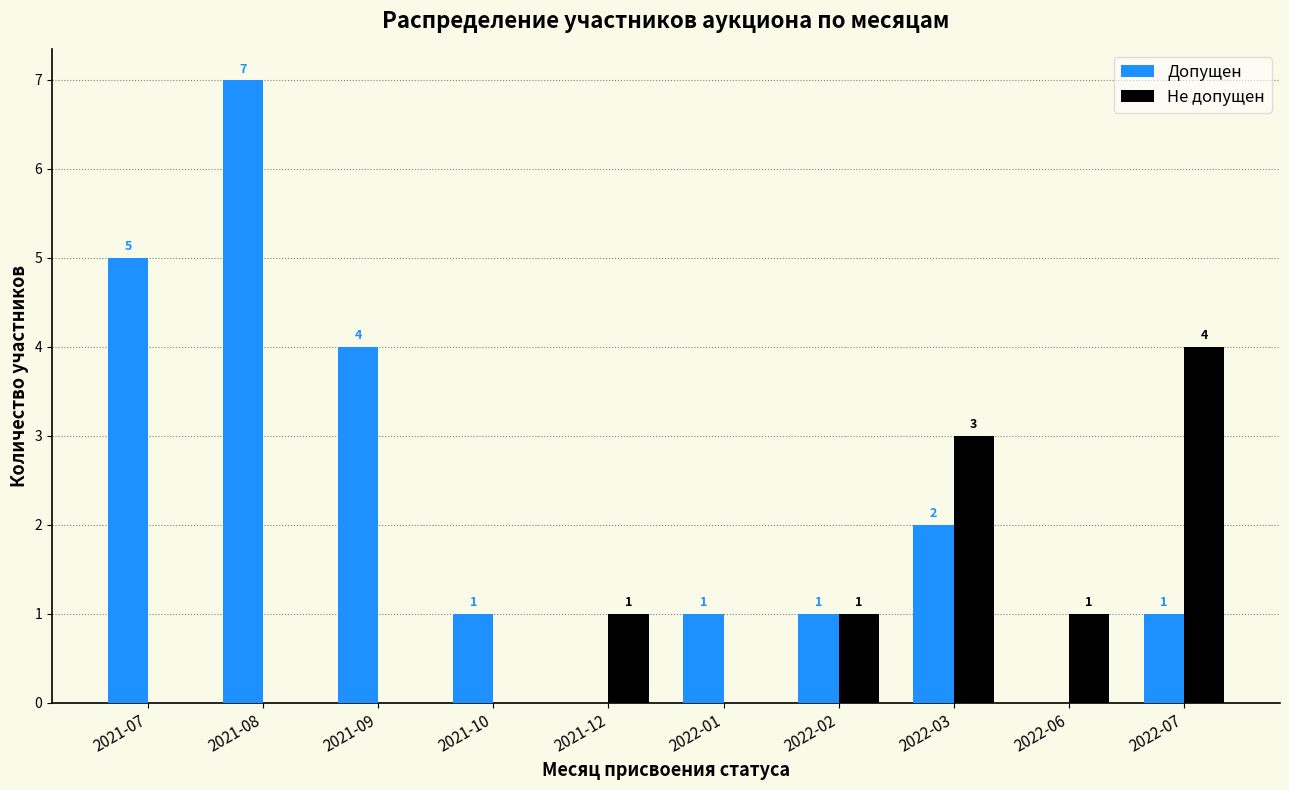

Reading left to right, what are all the values shown in this chart?

Допущен: 2021-07=5	2021-08=7	2021-09=4	2021-10=1	2021-12=0	2022-01=1	2022-02=1	2022-03=2	2022-06=0	2022-07=1
Не допущен: 2021-07=0	2021-08=0	2021-09=0	2021-10=0	2021-12=1	2022-01=0	2022-02=1	2022-03=3	2022-06=1	2022-07=4